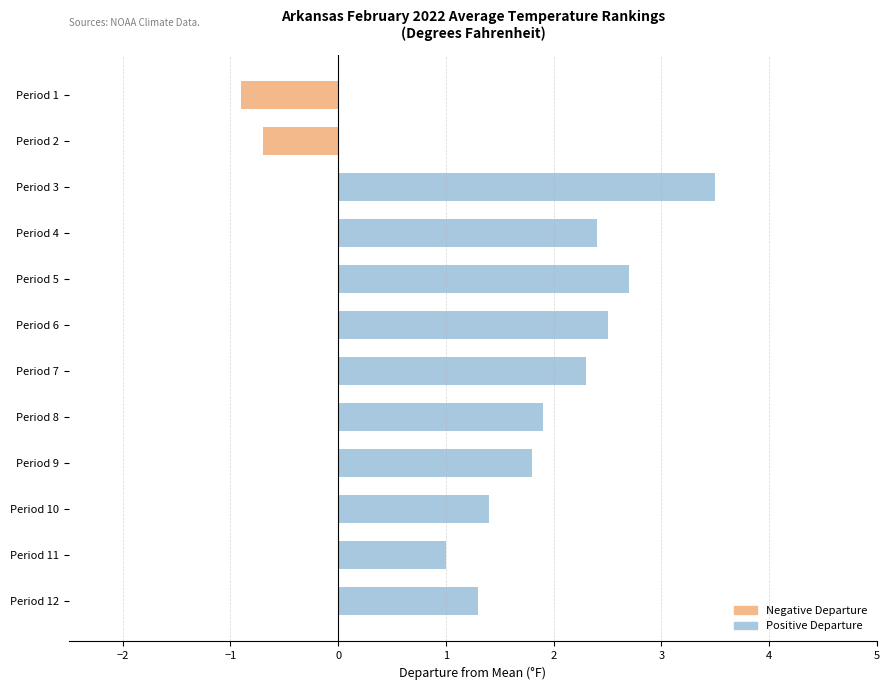

What is the lowest value of the Negative Departure series?

-0.9